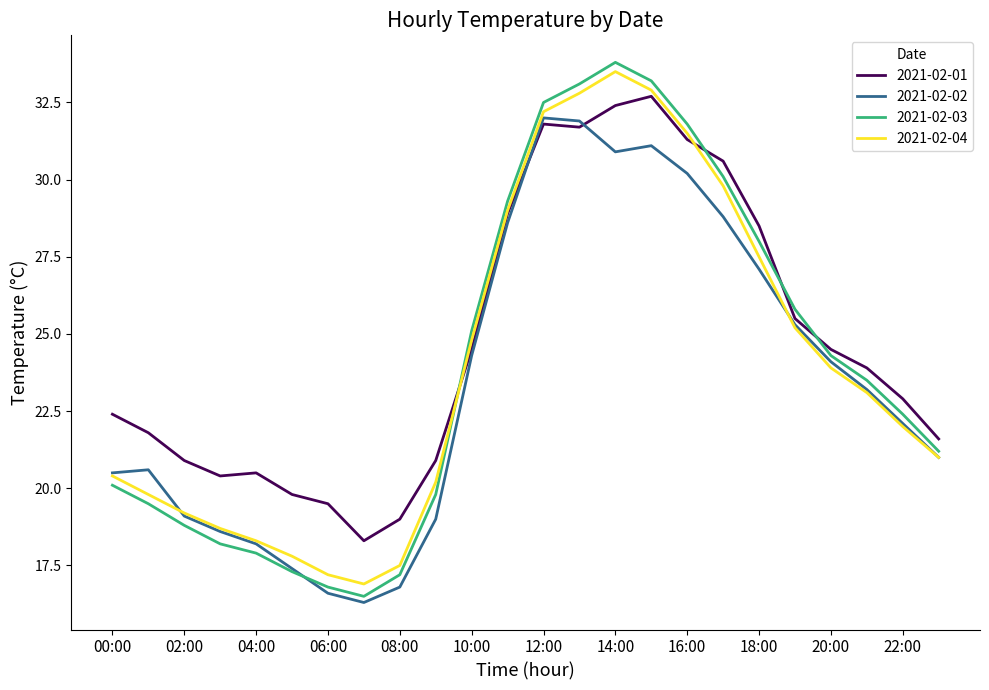

What is the lowest value of the 2021-02-01 series?

18.3